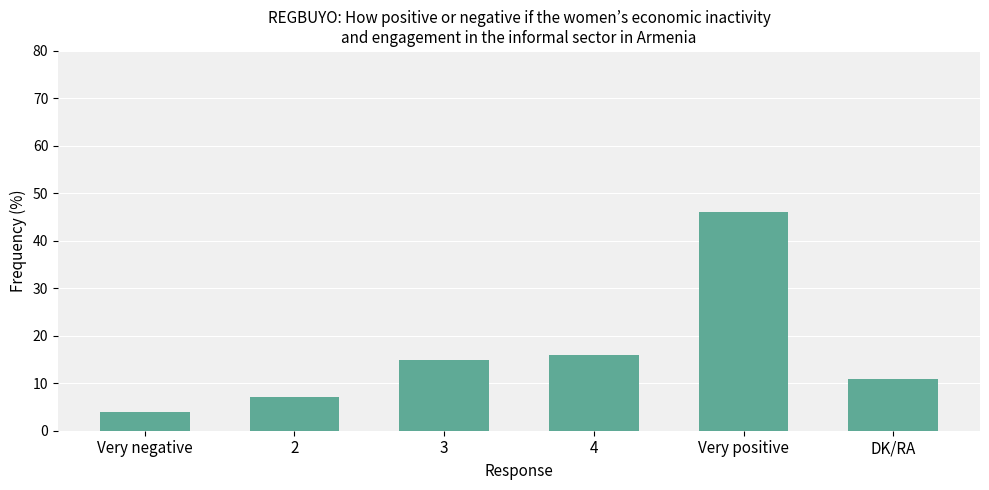

Does the chart contain any negative values?

No